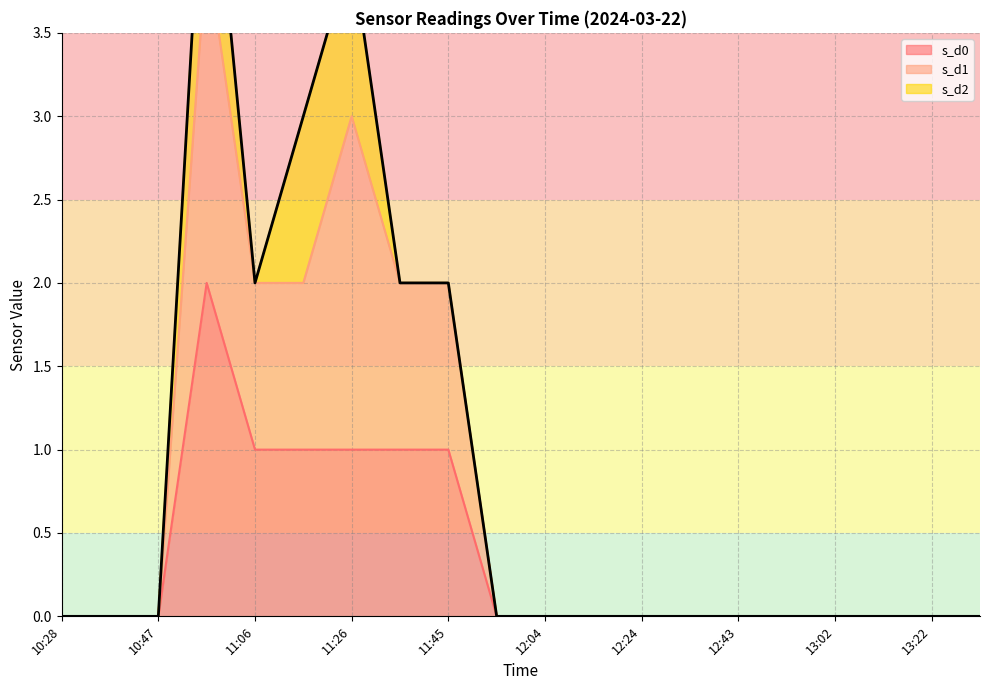

What is the label of the 17th point from the left?

13:02